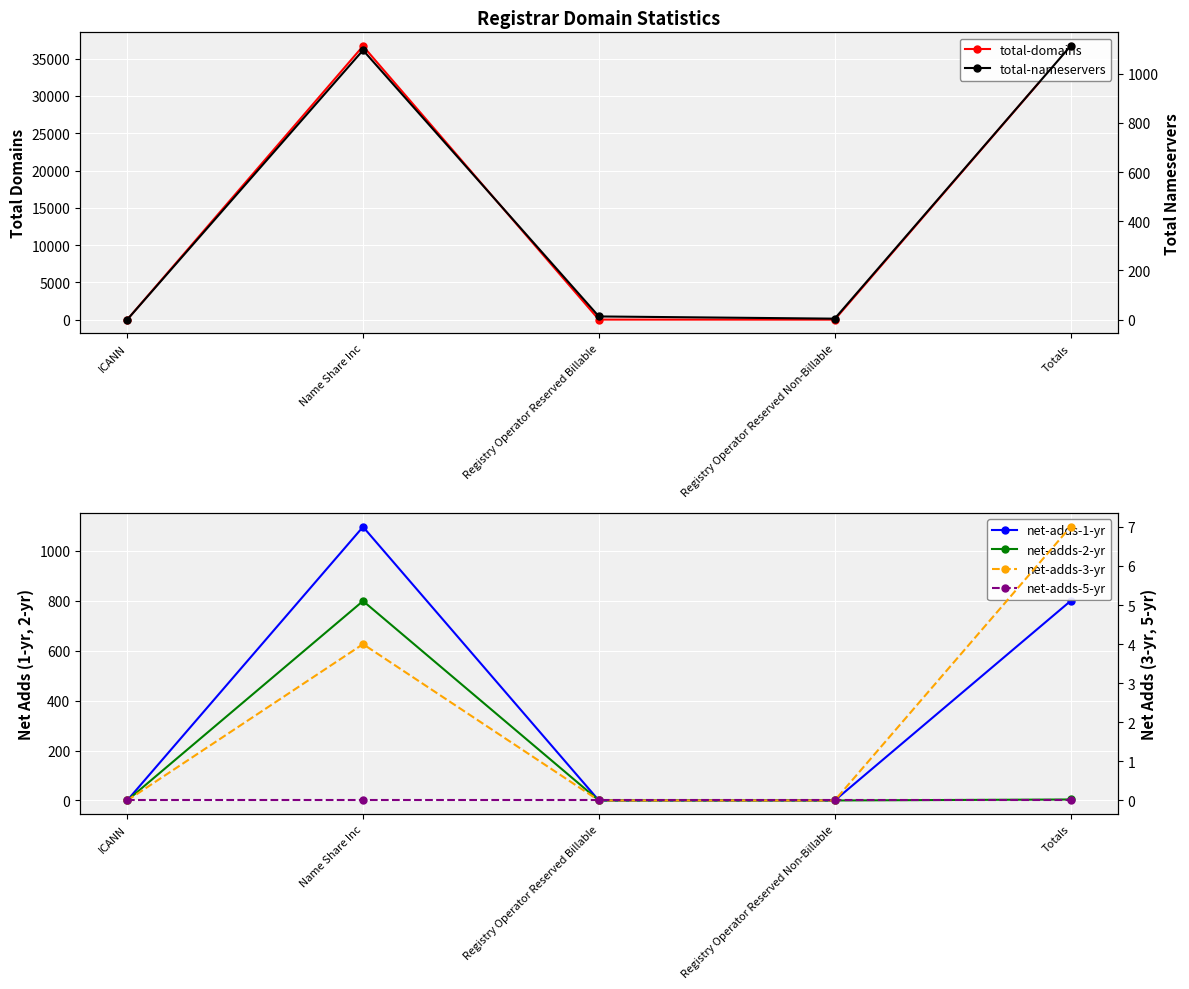

At how many categories does at least one series exceed 1814?

2